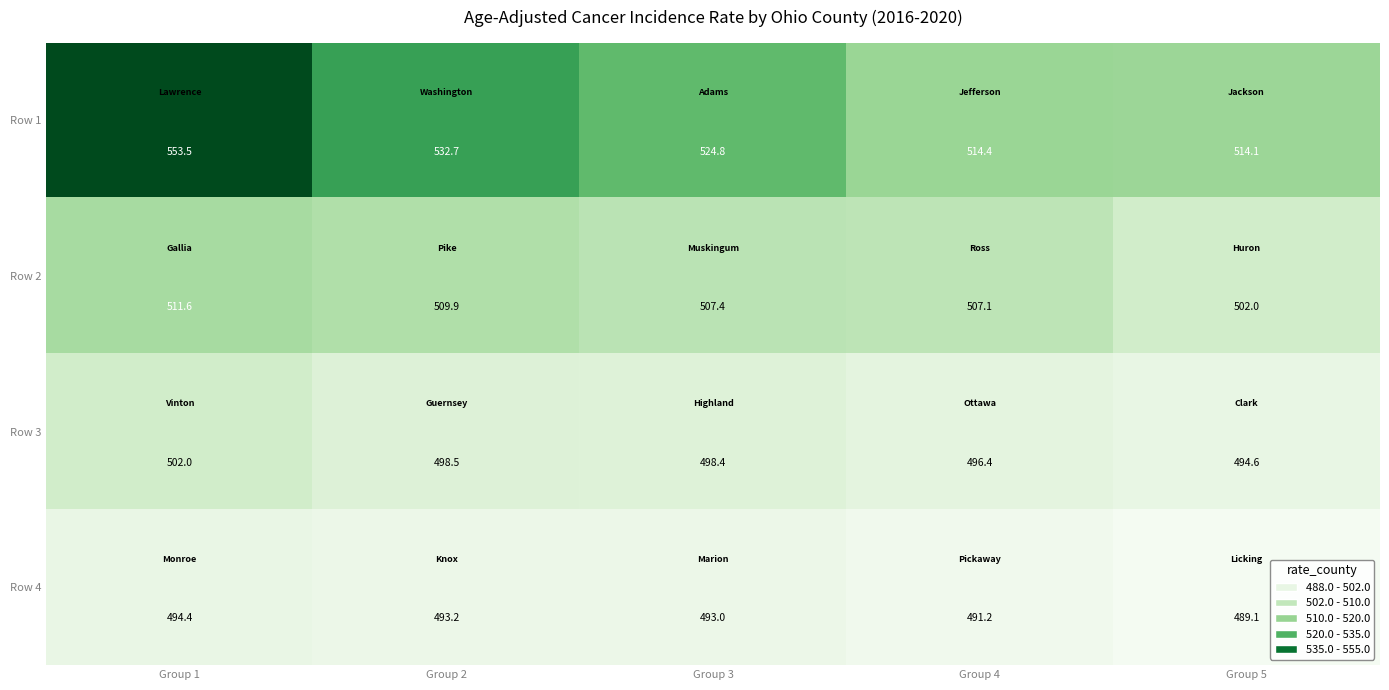

What is the greatest value displayed?

553.5